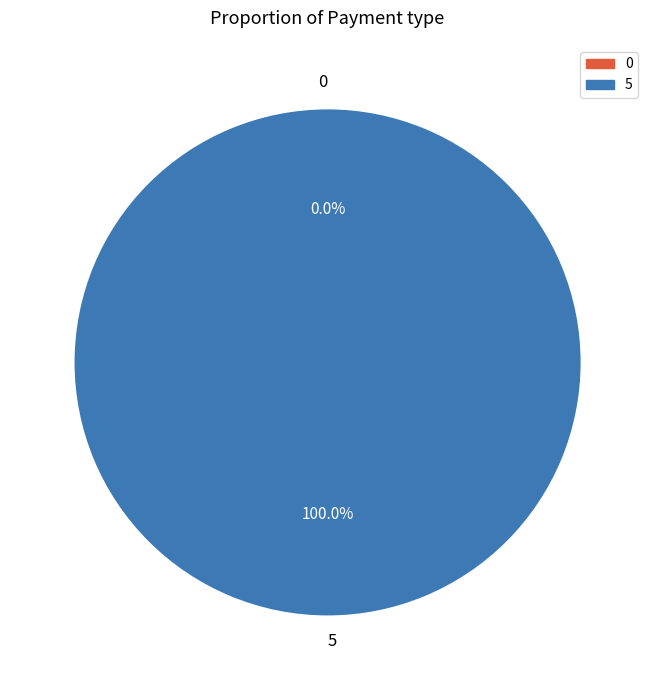

How many slices are in this pie chart?

2